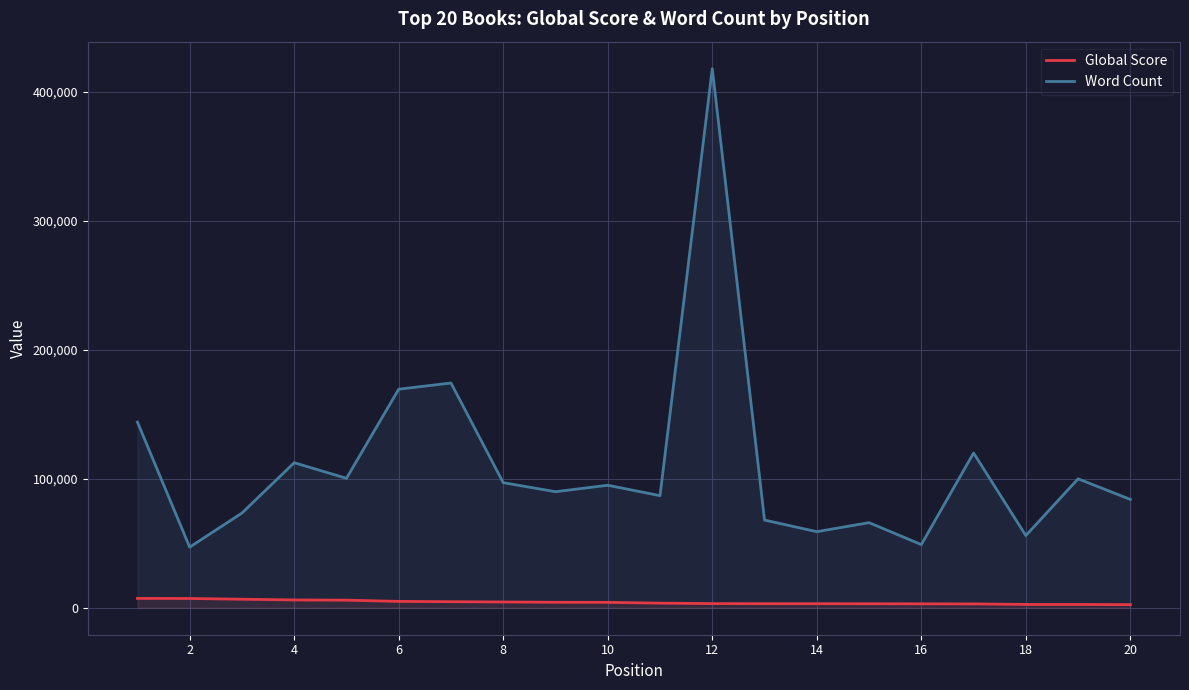

Rank the series by their maximum value, from highest to lowest.

Word Count, Global Score